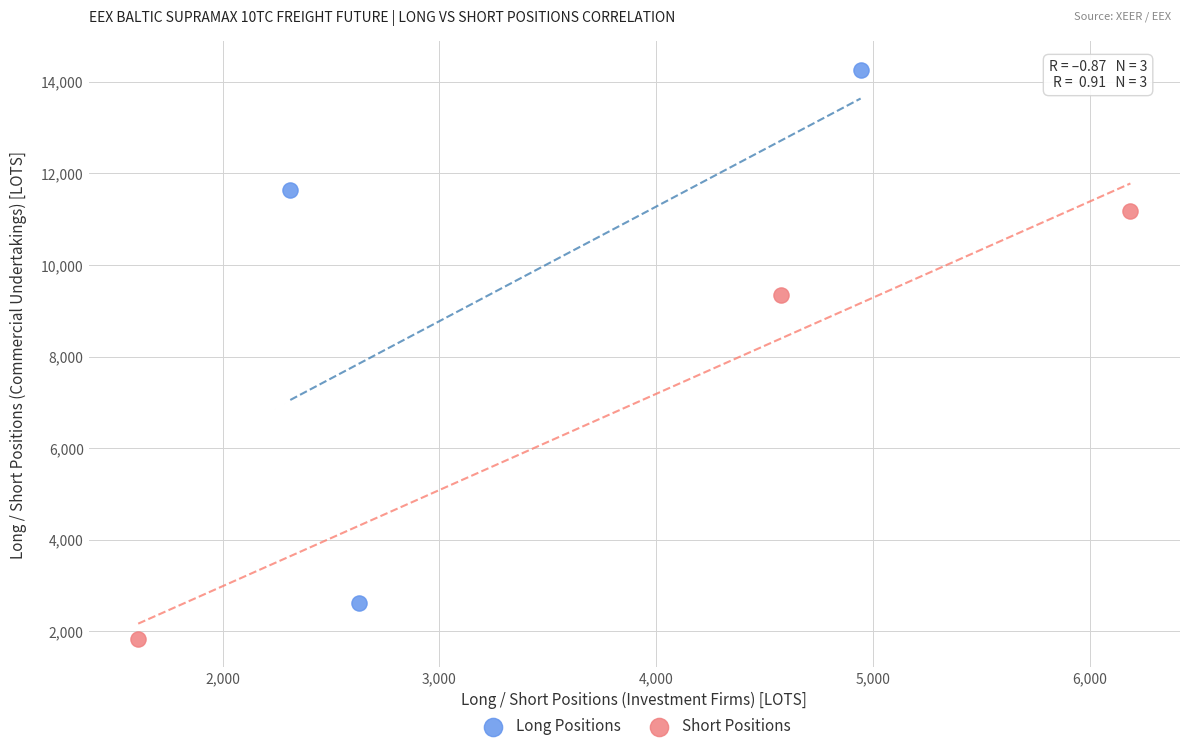

Which series has the widest spread of Y values?

Long Positions